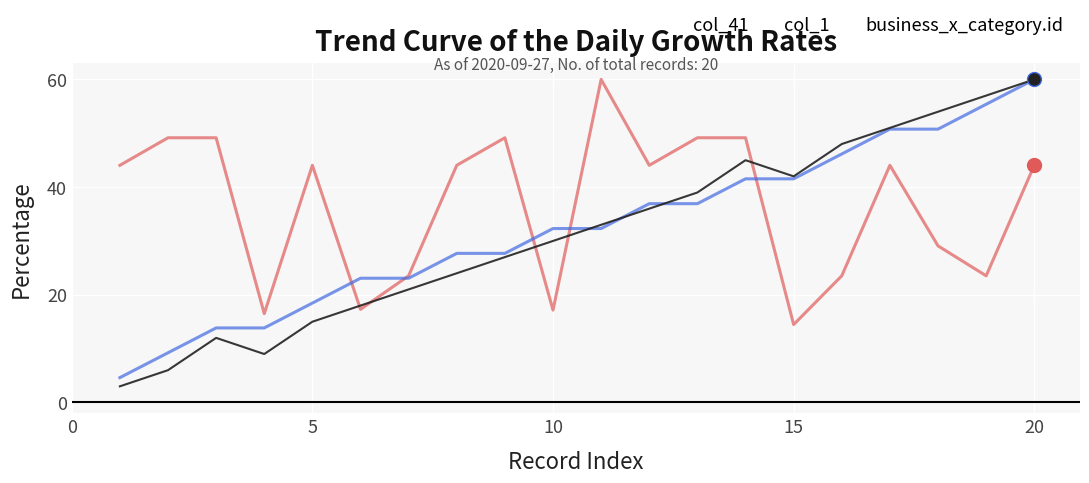

What is the maximum value shown in the chart?

60.0